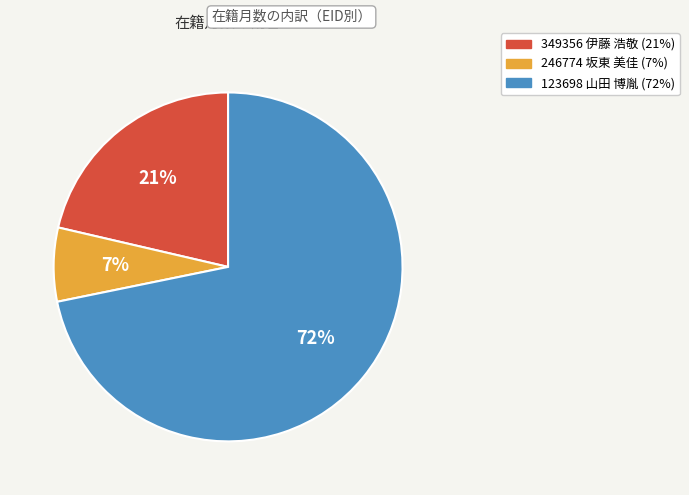

Is it true that 123698 山田 博胤 is 61% of the pie?

False